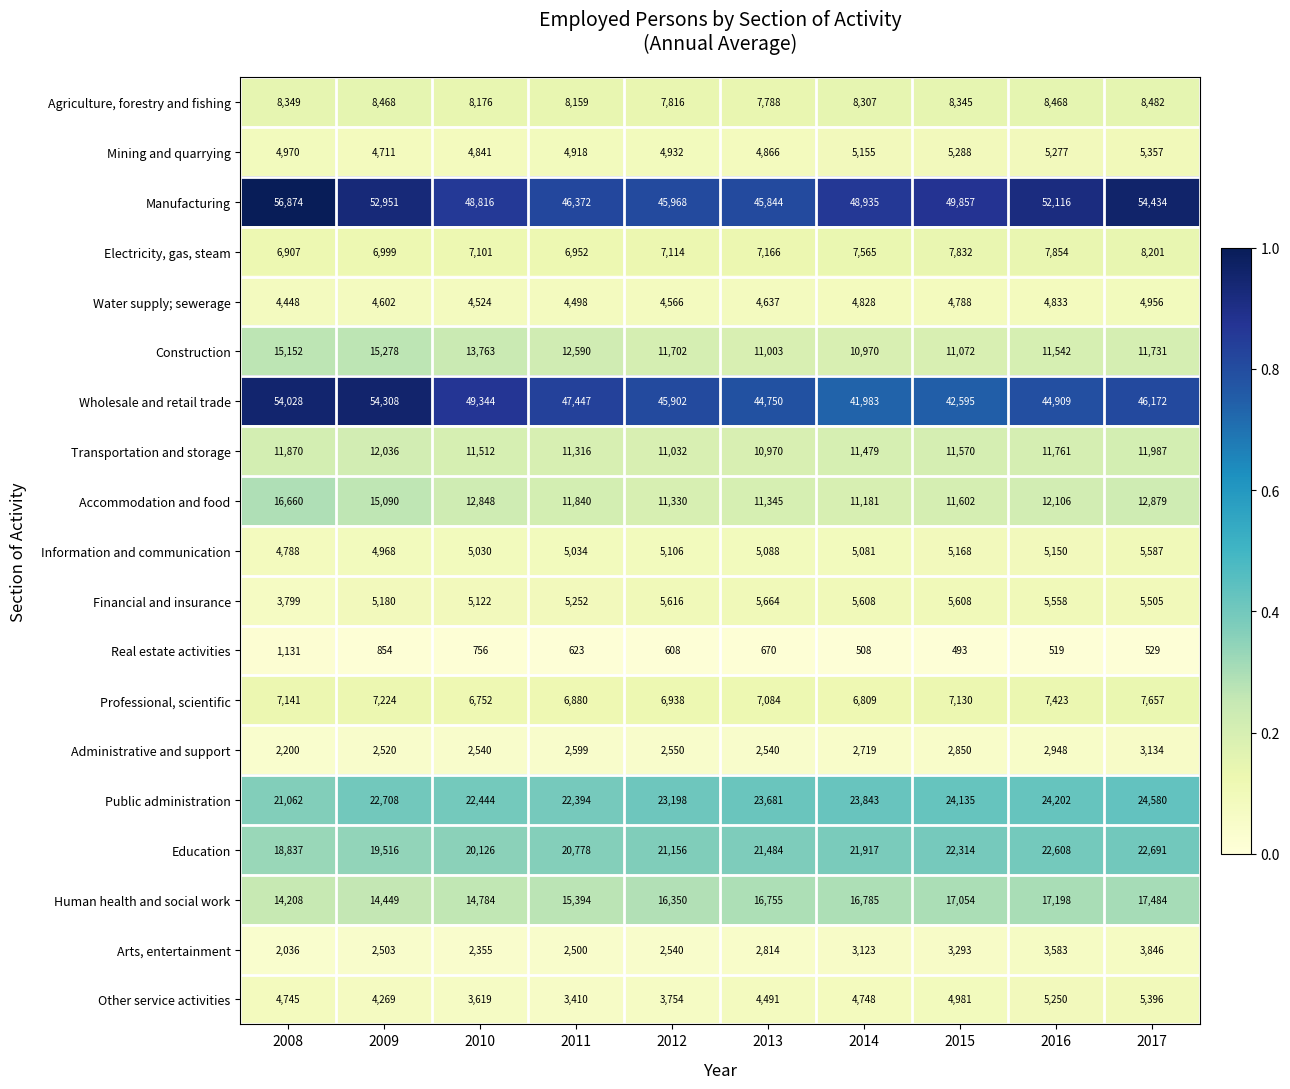

What is the difference between the highest and lowest values at 2014?

48427